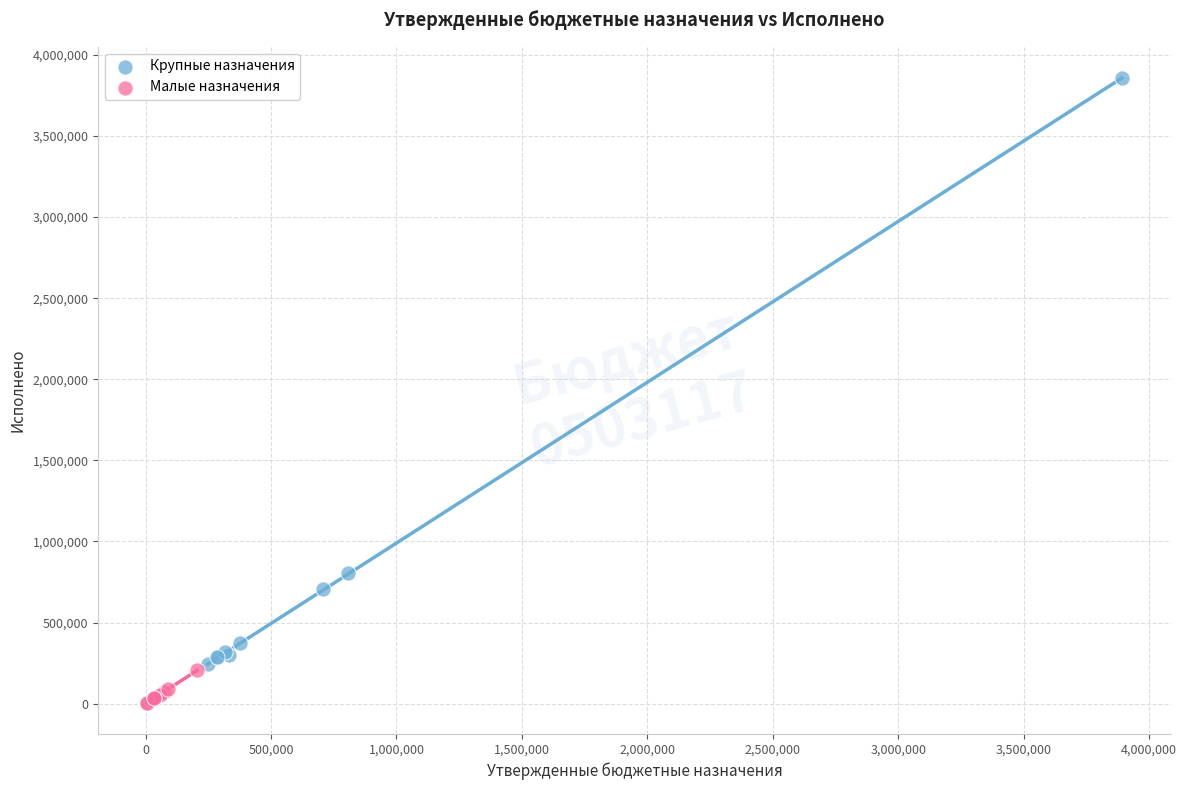

What are all the series names shown in the legend?

Крупные назначения, Малые назначения